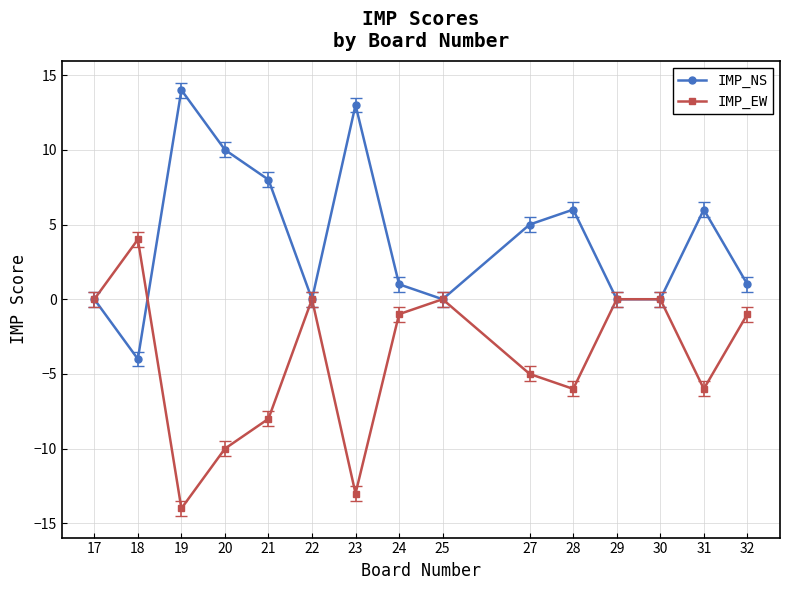

What is the smallest value displayed?

-14